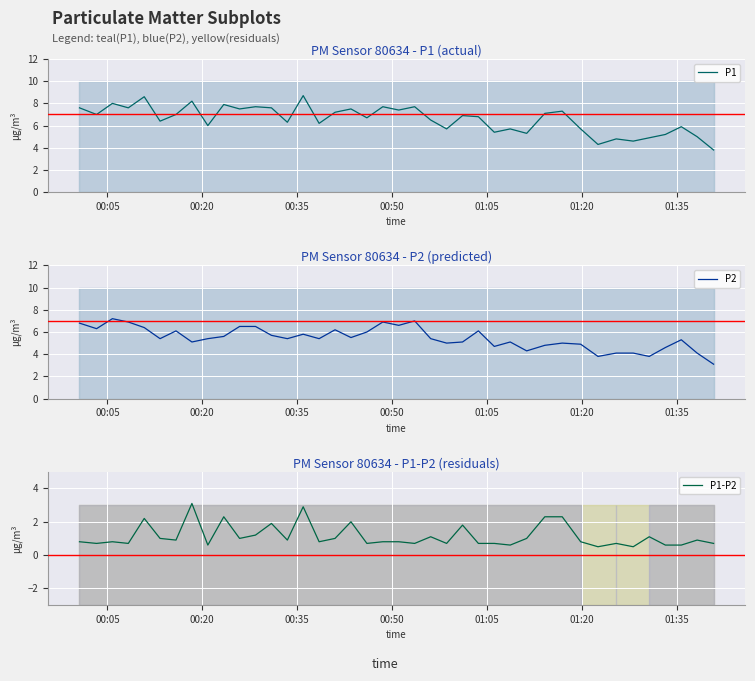

True or false: P2 and P1-P2 cross at least once.

False